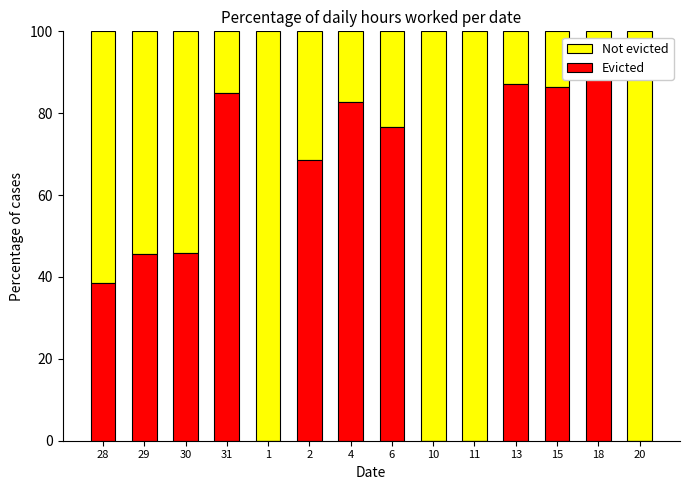

Rank the series by their maximum value, from highest to lowest.

Not evicted, Evicted